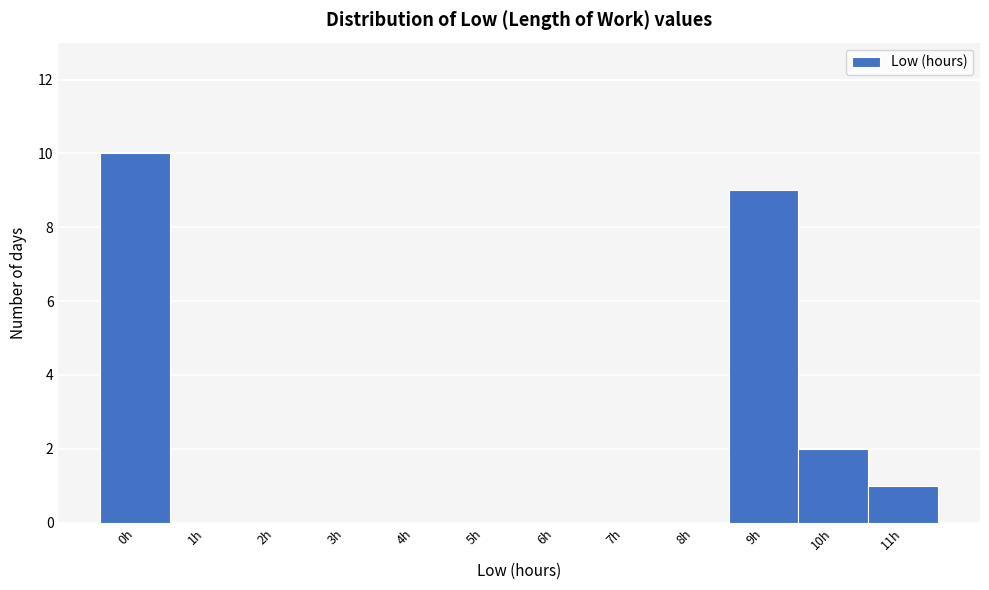

Reading left to right, what are all the values shown in this chart?

0h=10	1h=0	2h=0	3h=0	4h=0	5h=0	6h=0	7h=0	8h=0	9h=9	10h=2	11h=1